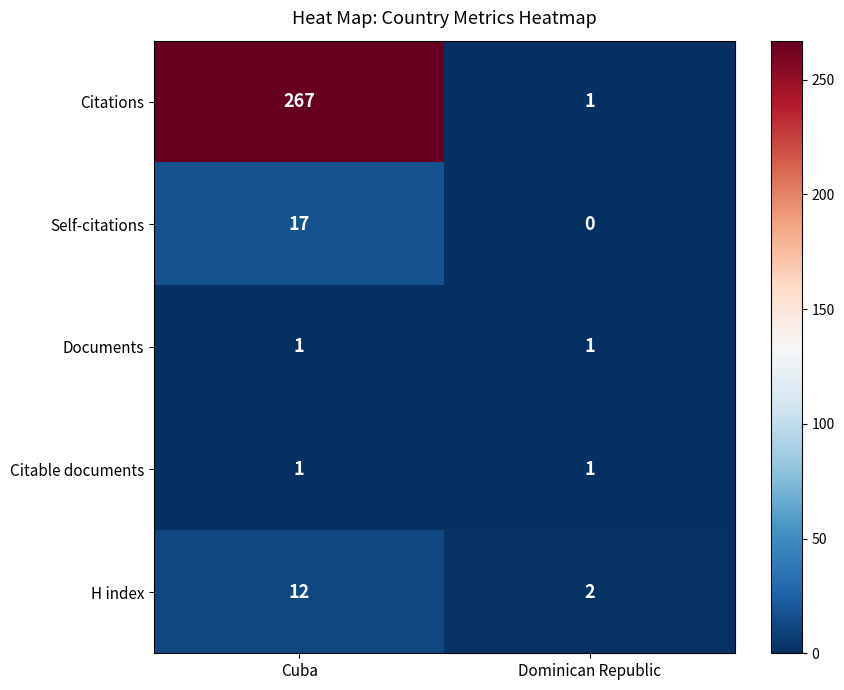

How many values in Self-citations are above zero?

1